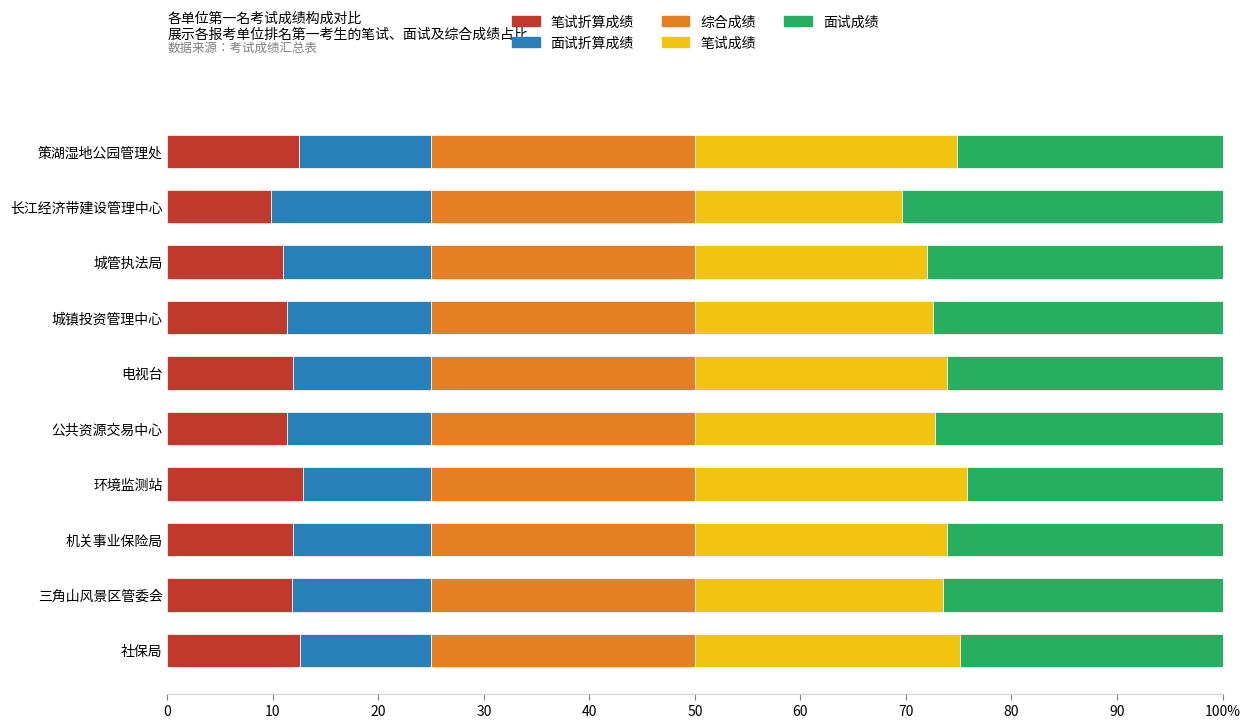

What are all the series names shown in the legend?

笔试折算成绩, 面试折算成绩, 综合成绩, 笔试成绩, 面试成绩